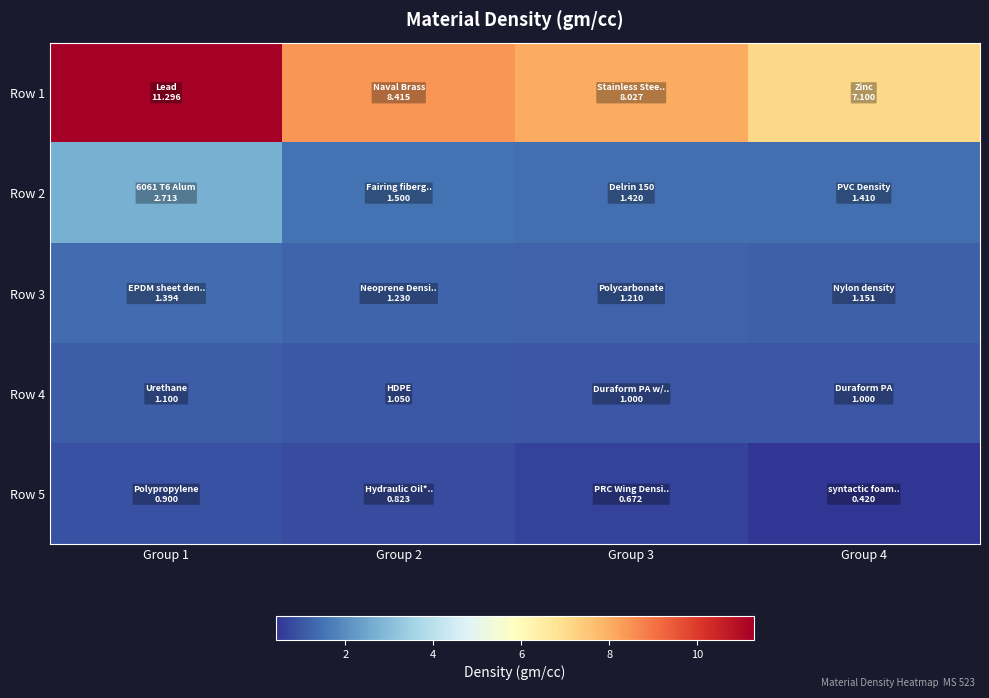

Reading right to left, list all the values displayed in this chart.

Row 1: Group 4=7.1	Group 3=8.0	Group 2=8.4	Group 1=11.3
Row 2: Group 4=1.4	Group 3=1.4	Group 2=1.5	Group 1=2.7
Row 3: Group 4=1.2	Group 3=1.2	Group 2=1.2	Group 1=1.4
Row 4: Group 4=1.0	Group 3=1.0	Group 2=1.1	Group 1=1.1
Row 5: Group 4=0.4	Group 3=0.7	Group 2=0.8	Group 1=0.9